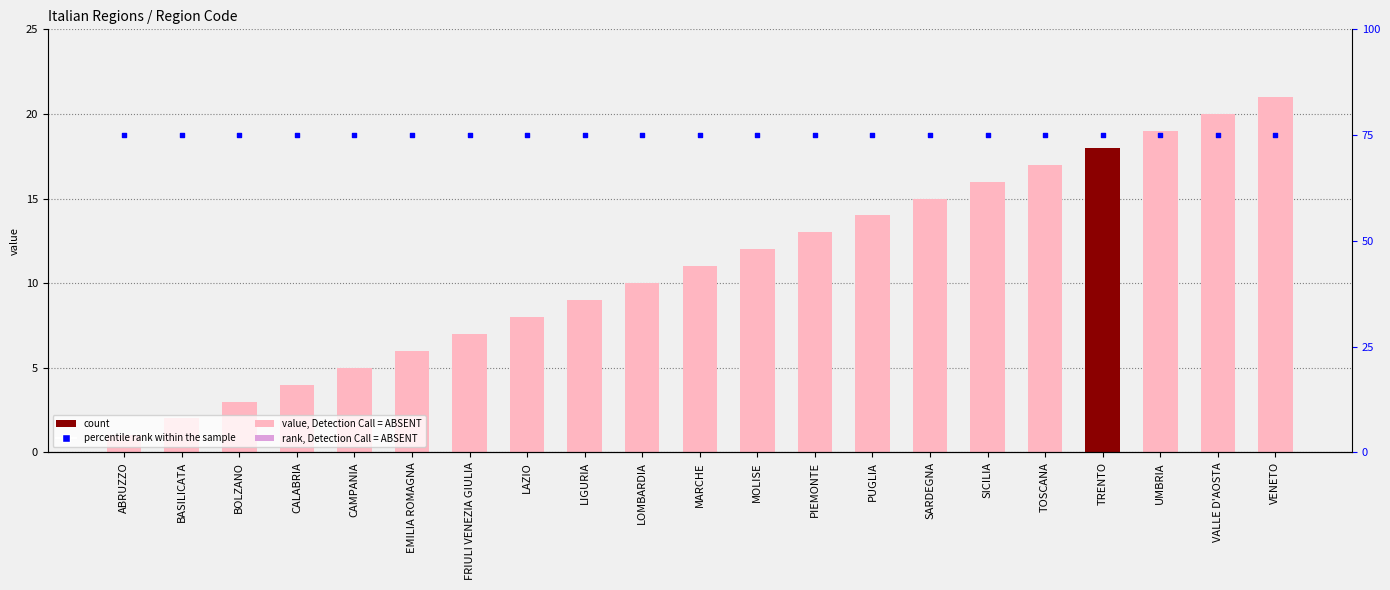

Which series has the largest total across all categories?

percentile rank within the sample